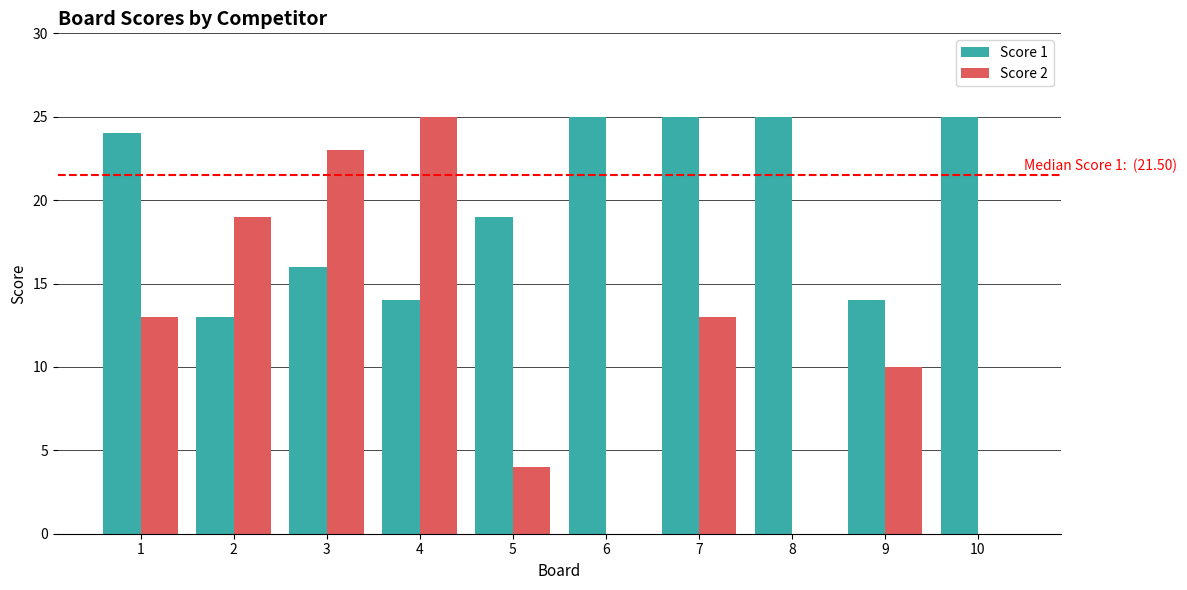

What is the maximum value for Score 1?

25